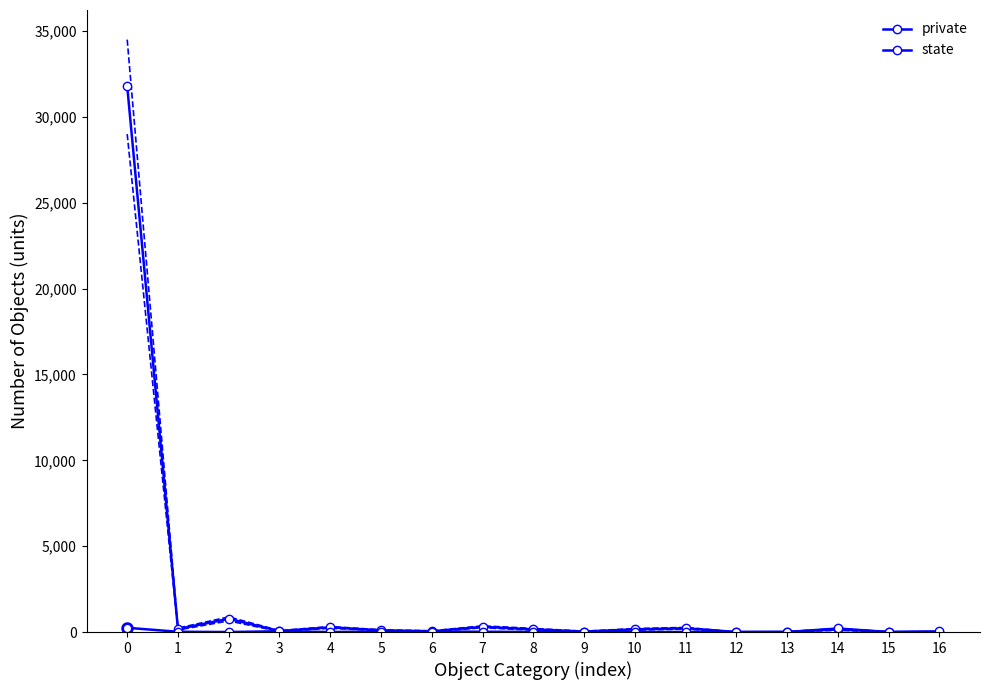

Rank the series by their maximum value, from lowest to highest.

state, private